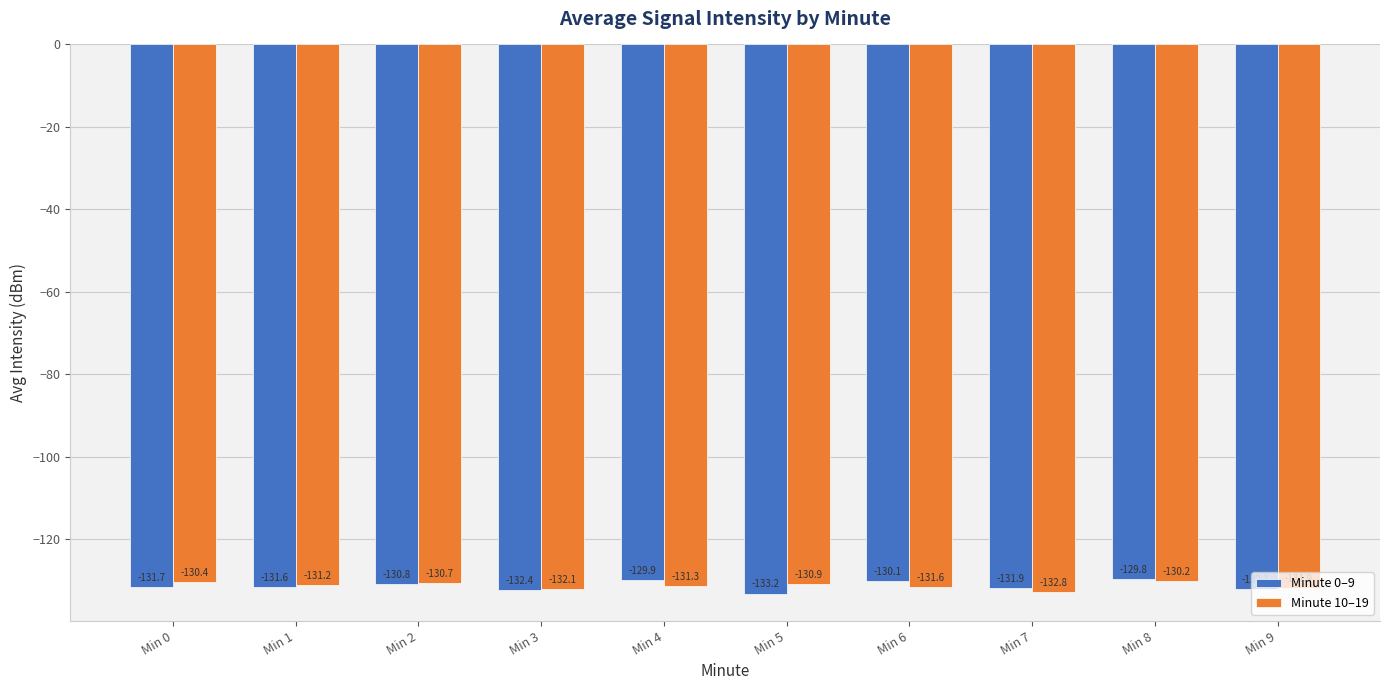

Count the number of categories in the chart.

10